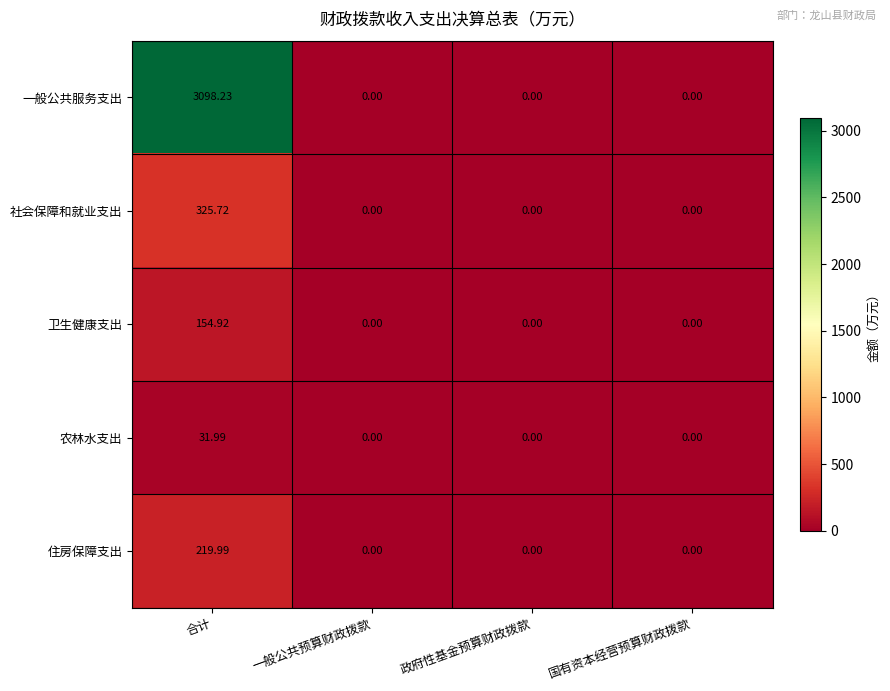

At which label does 一般公共服务支出 reach its peak?

合计